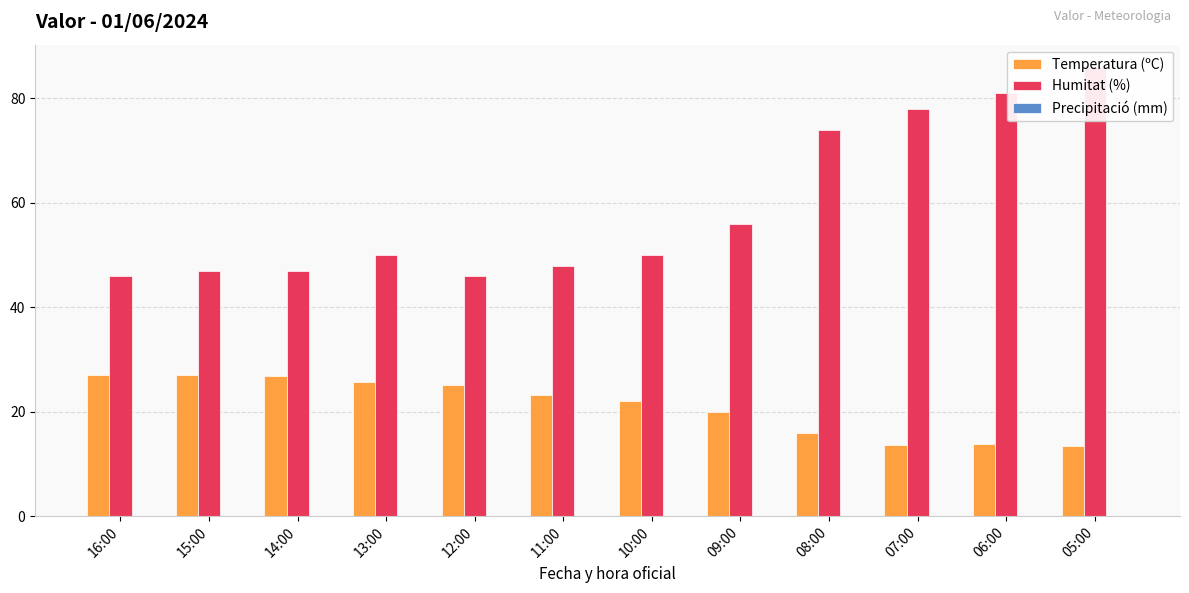

Reading left to right, transcribe all the data shown in this chart.

Temperatura (ºC): 27.0	27.0	26.8	25.7	25.2	23.2	22.0	20.0	15.9	13.7	13.8	13.5
Humitat (%): 46.0	47.0	47.0	50.0	46.0	48.0	50.0	56.0	74.0	78.0	81.0	86.0
Precipitació (mm): 0.0	0.0	0.0	0.0	0.0	0.0	0.0	0.0	0.0	0.0	0.0	0.0